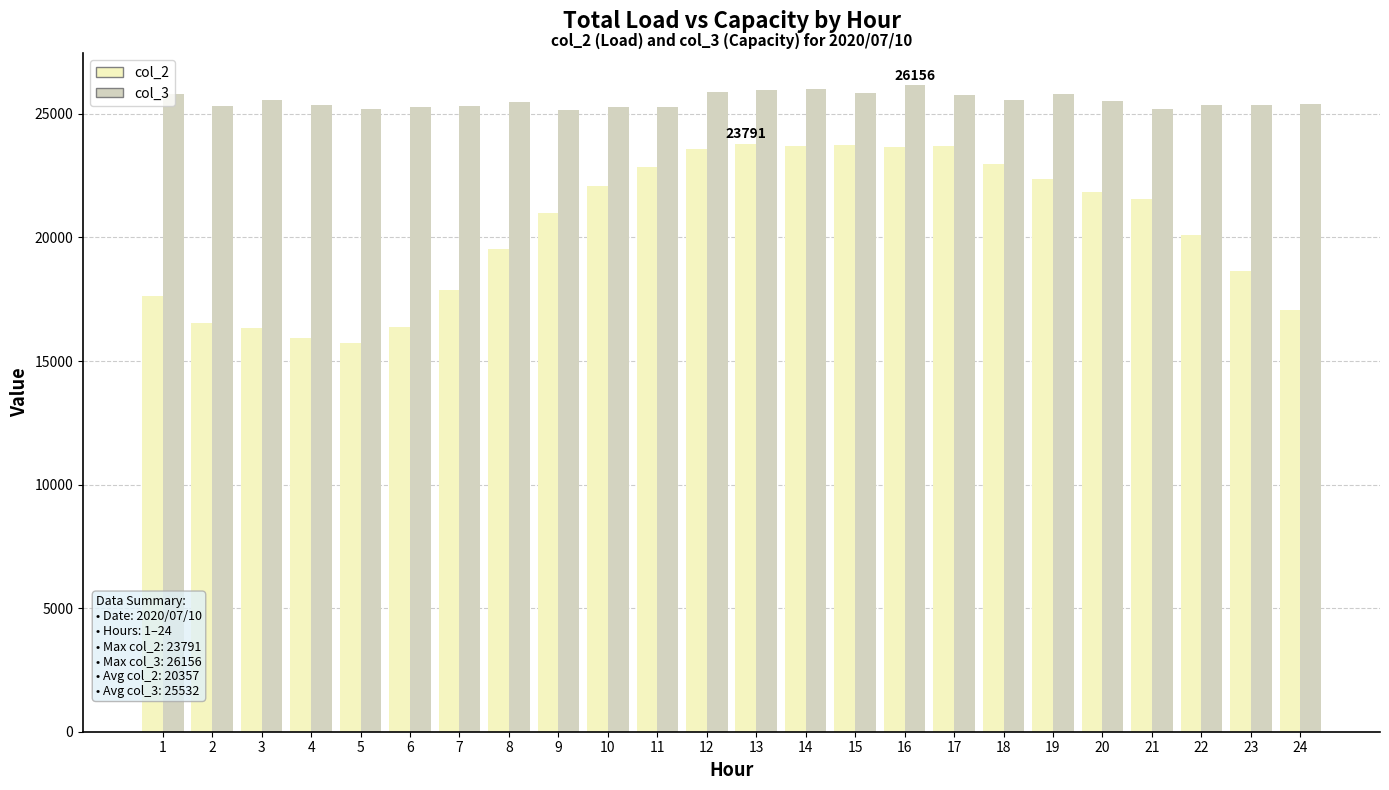

At how many categories does at least one series exceed 19296?

24